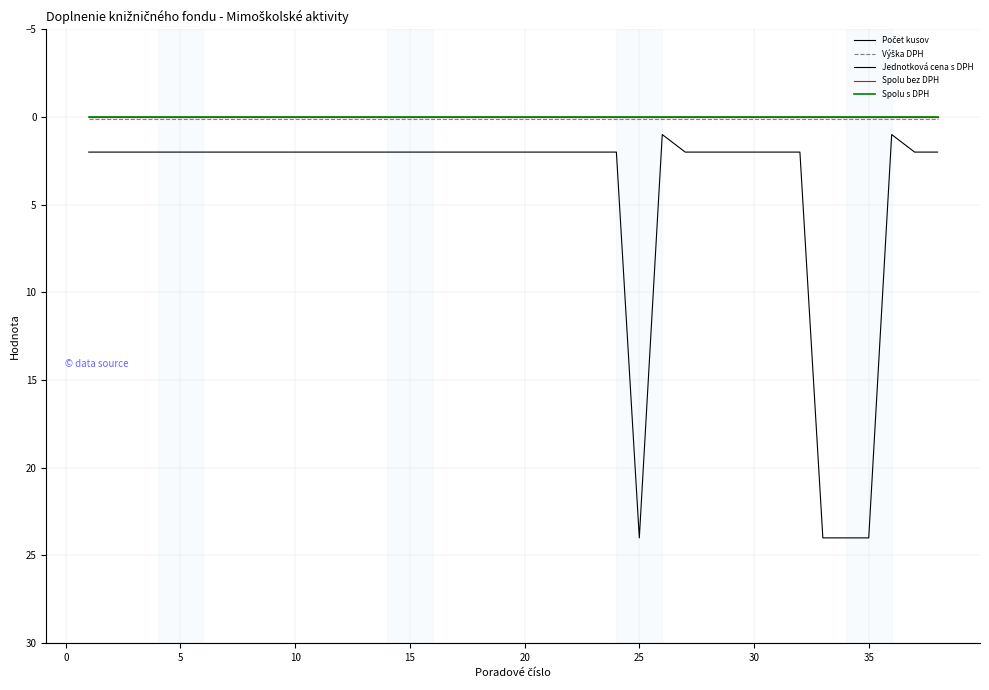

Is this an area chart (filled region under the line)?

No